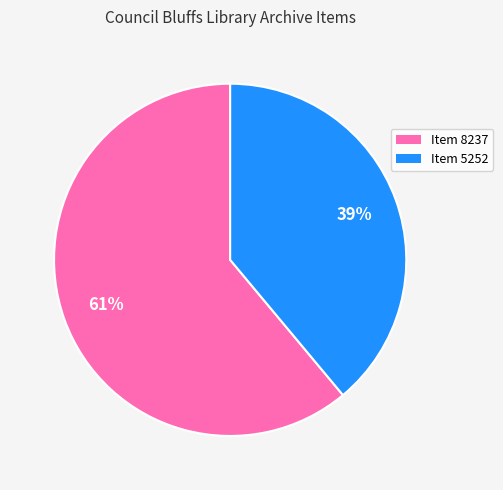

Is the sum of Item 8237 and Item 5252 greater than half?

Yes